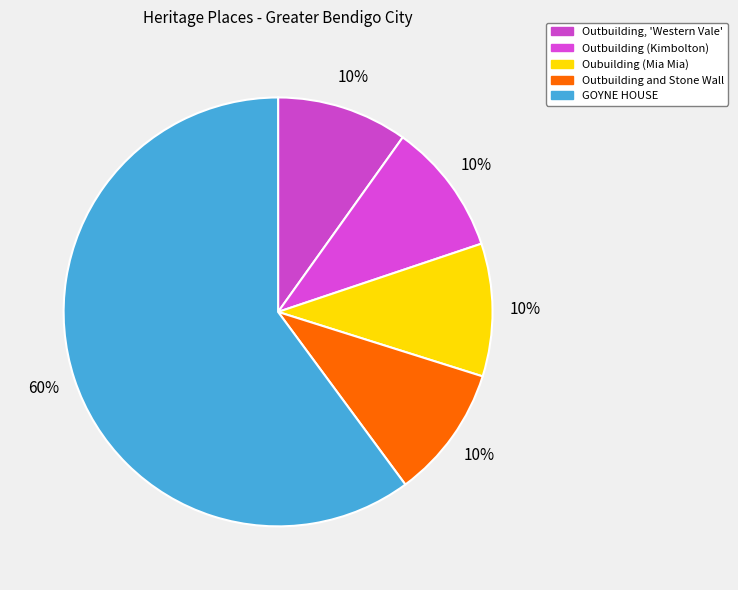

To the nearest percent, what is the combined percentage of GOYNE HOUSE and Oubuilding (Mia Mia)?

70%